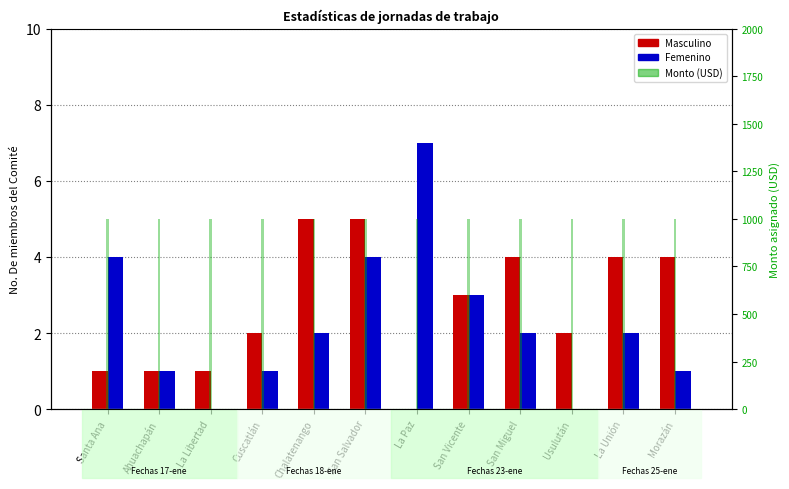

Which has a higher value, La Paz or San Salvador?

San Salvador